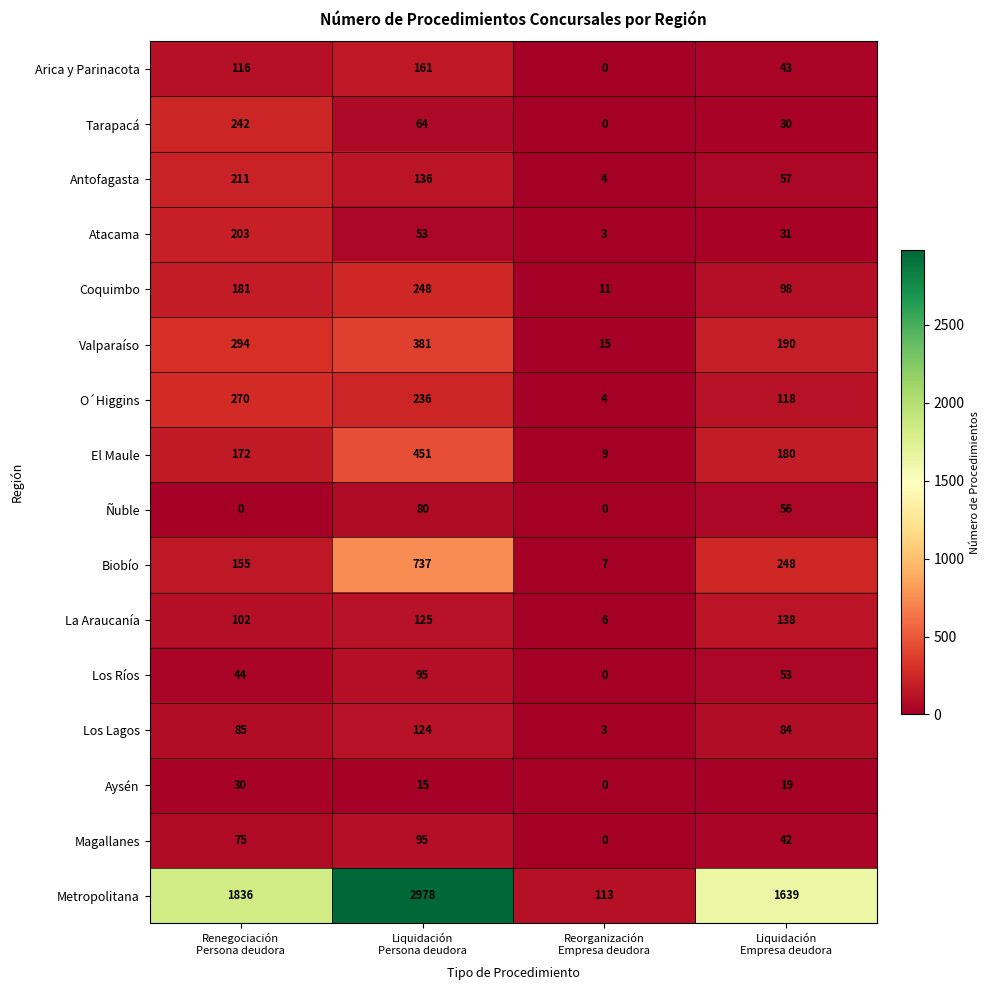

Count the O´Higgins values in the range 118 to 270.

3